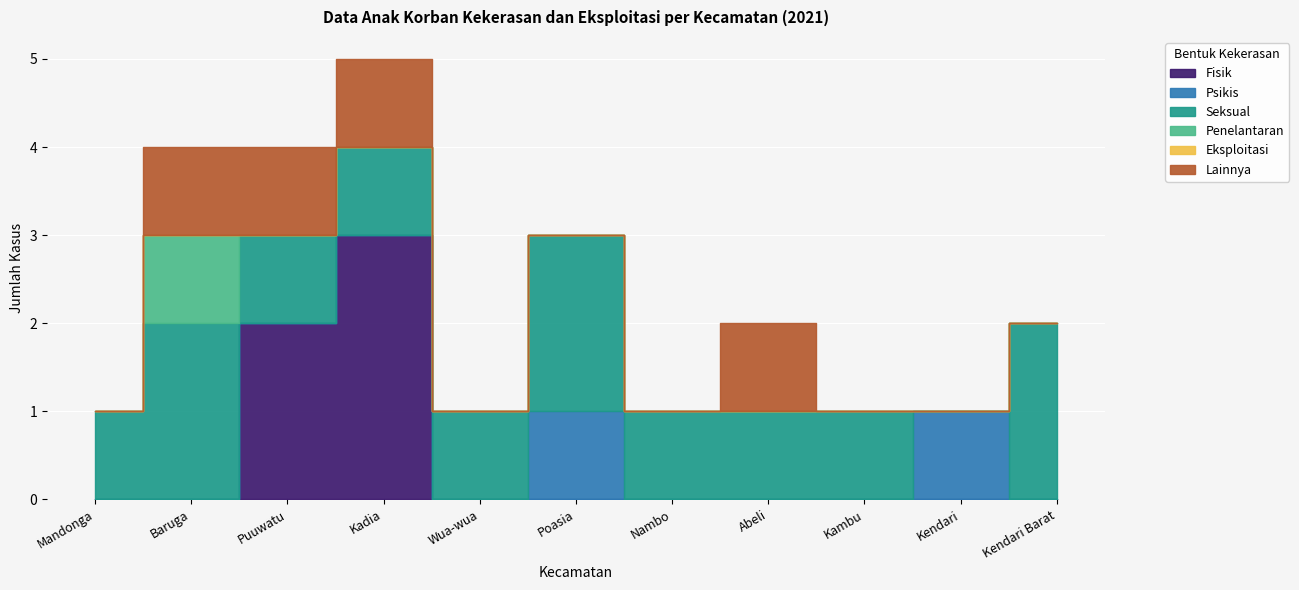

What is the spread (max minus min) of values at Poasia?

2